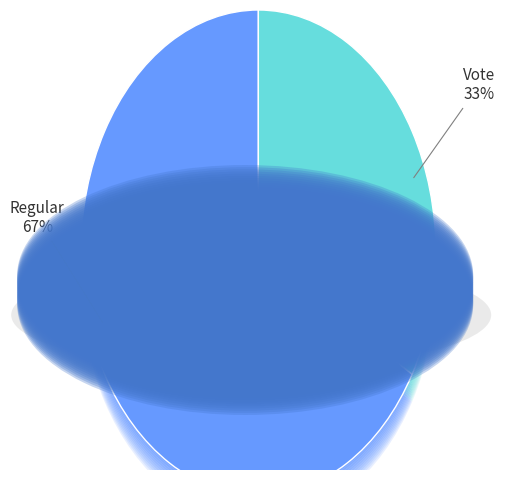

How many segments does this pie chart have?

2